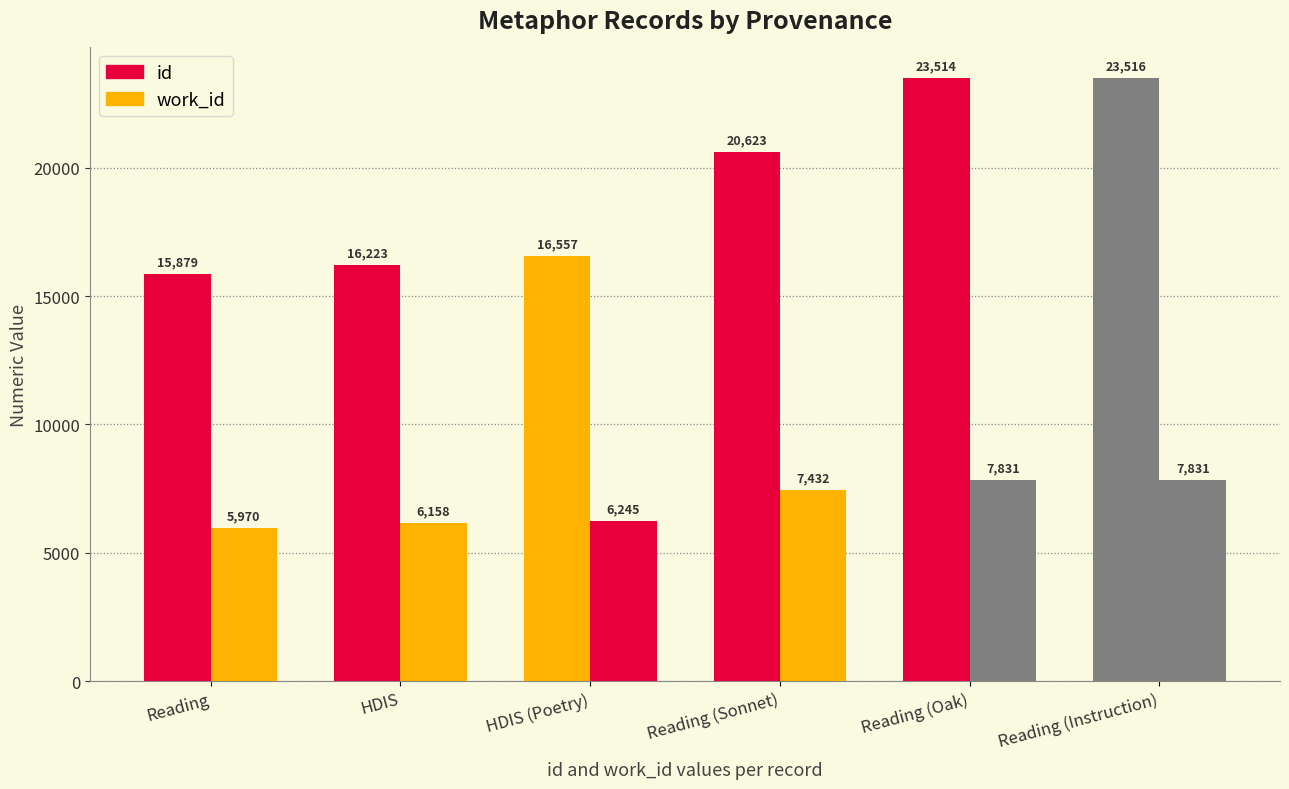

What is the label of the 4th bar from the left?

Reading (Sonnet)